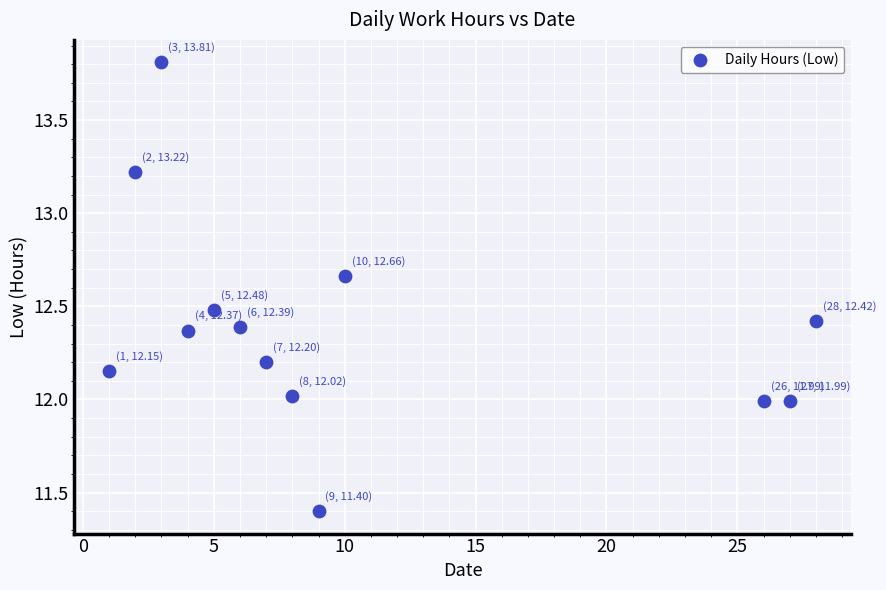

What is the range of Y values (max minus min)?

2.4